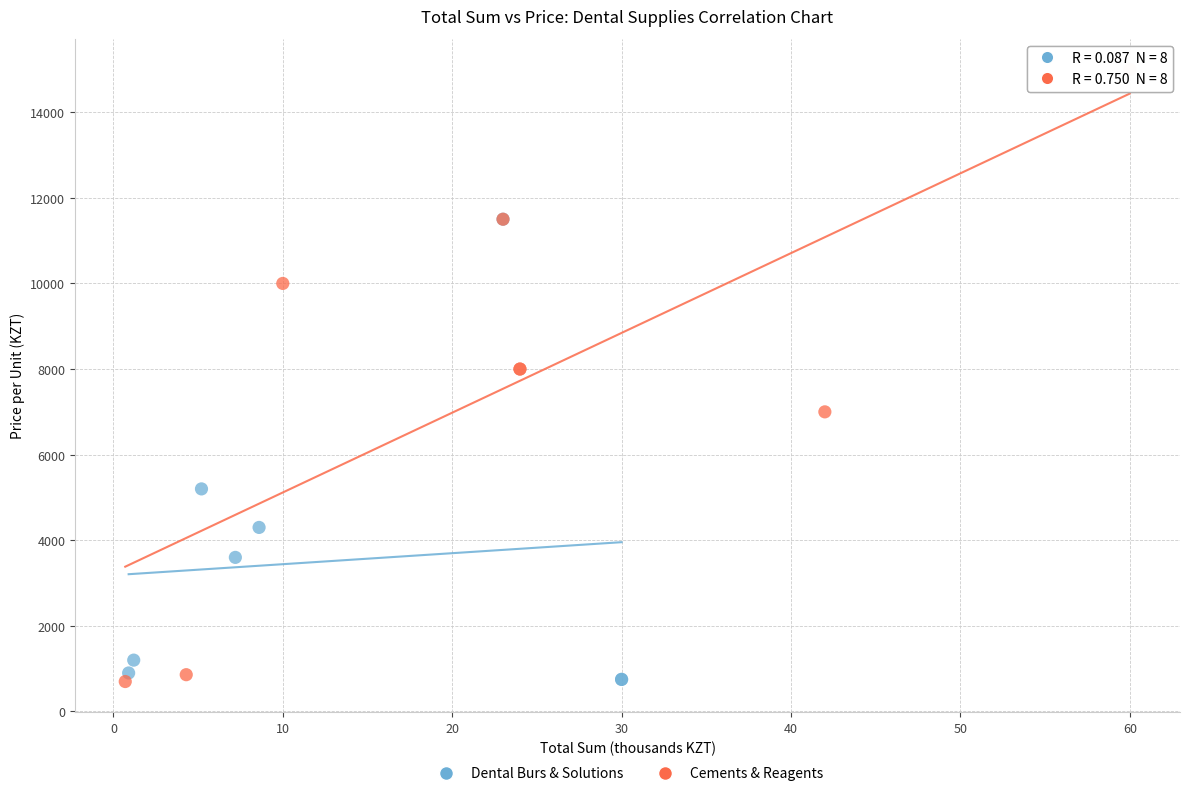

Which series has the largest Y range (max minus min)?

Cements & Reagents